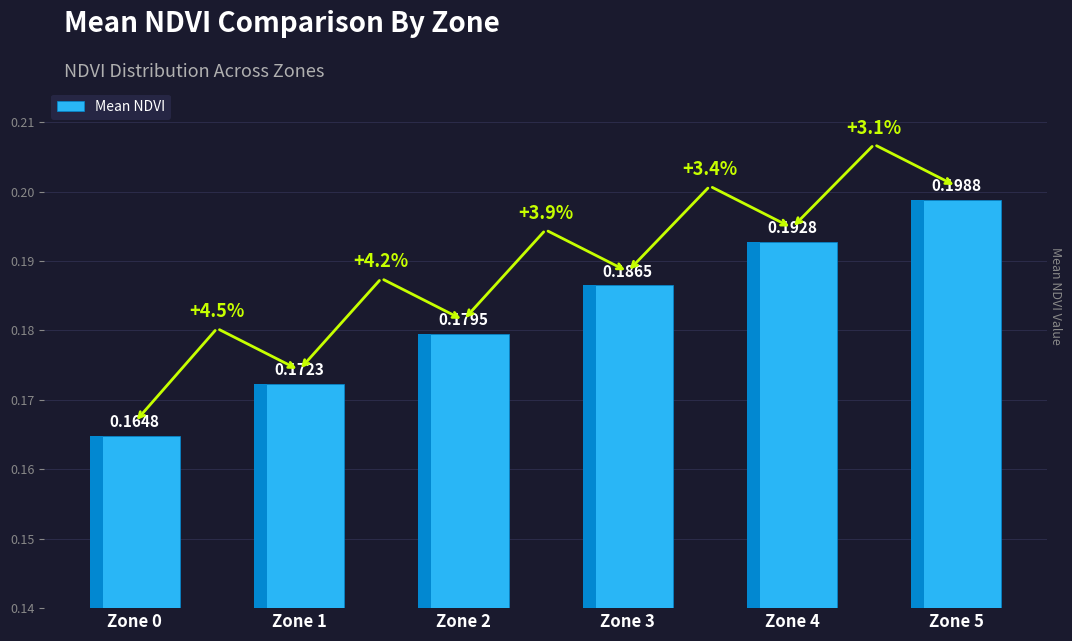

Reading right to left, what are all the values shown in this chart?

Zone 5=0.2	Zone 4=0.2	Zone 3=0.2	Zone 2=0.2	Zone 1=0.2	Zone 0=0.2